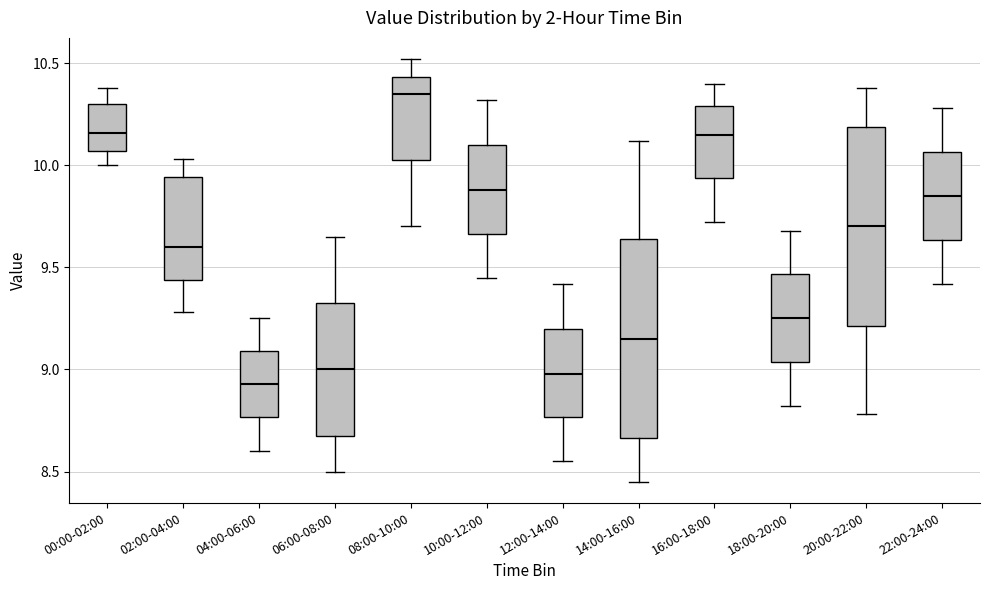

Reading left to right, transcribe this box plot: for each box, give where its median line is, the range the box spans, and where its two whiskers end, as read against the y-axis. The values are not printed on the chart, so give them approximately, as read against the axis.

00:00-02:00: median 10.15, box 10.05 to 10.30, whiskers 10.00 to 10.40
02:00-04:00: median 9.60, box 9.45 to 9.95, whiskers 9.30 to 10.05
04:00-06:00: median 8.95, box 8.75 to 9.10, whiskers 8.60 to 9.25
06:00-08:00: median 9.00, box 8.70 to 9.35, whiskers 8.50 to 9.65
08:00-10:00: median 10.35, box 10.05 to 10.45, whiskers 9.70 to 10.50
10:00-12:00: median 9.90, box 9.65 to 10.10, whiskers 9.45 to 10.30
12:00-14:00: median 9.00, box 8.75 to 9.20, whiskers 8.55 to 9.40
14:00-16:00: median 9.15, box 8.65 to 9.65, whiskers 8.45 to 10.10
16:00-18:00: median 10.15, box 9.95 to 10.30, whiskers 9.70 to 10.40
18:00-20:00: median 9.25, box 9.05 to 9.45, whiskers 8.80 to 9.70
20:00-22:00: median 9.70, box 9.20 to 10.20, whiskers 8.80 to 10.40
22:00-24:00: median 9.85, box 9.65 to 10.05, whiskers 9.40 to 10.30